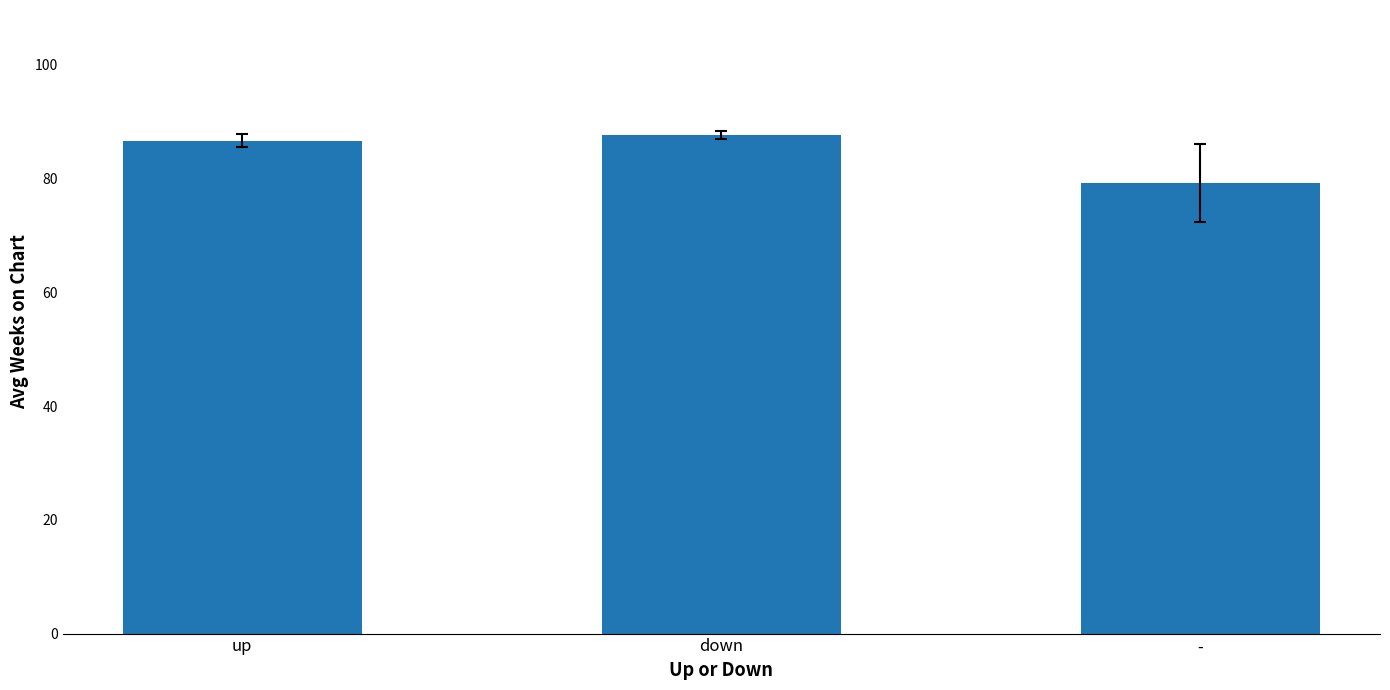

Which has a higher value, down or up?

down